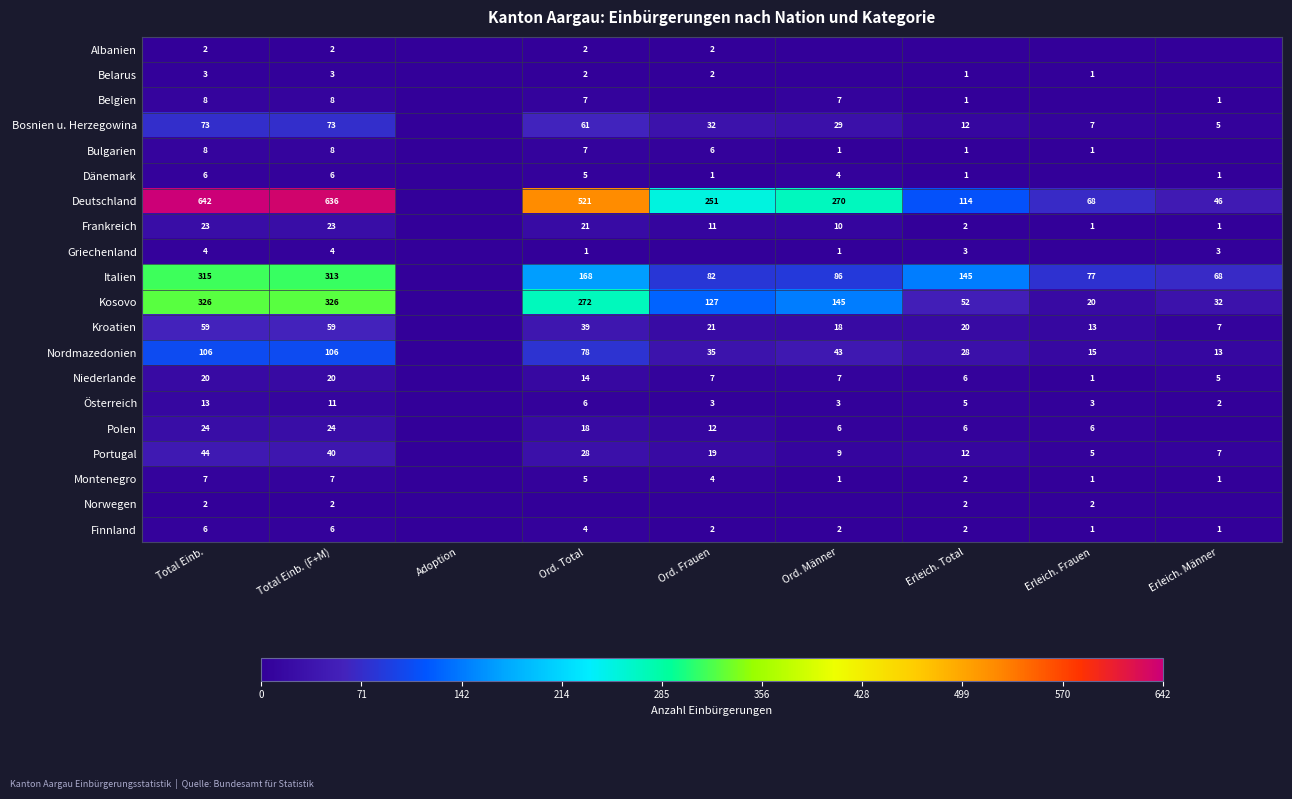

At which category is the sum across all series the highest?

Total Einb.